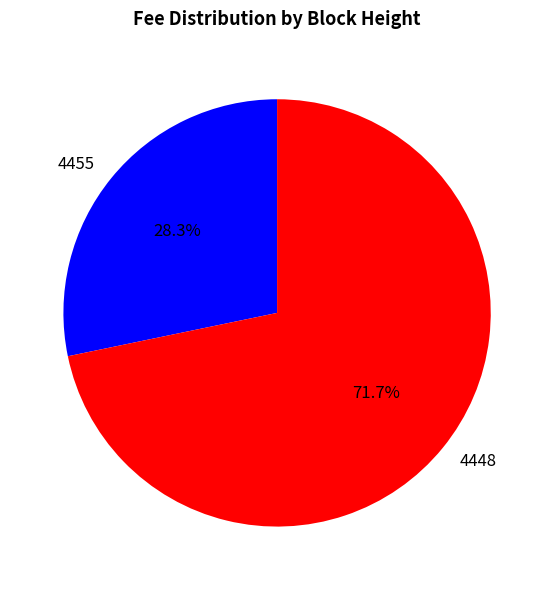

Rank the categories by value from lowest to highest.

4455, 4448